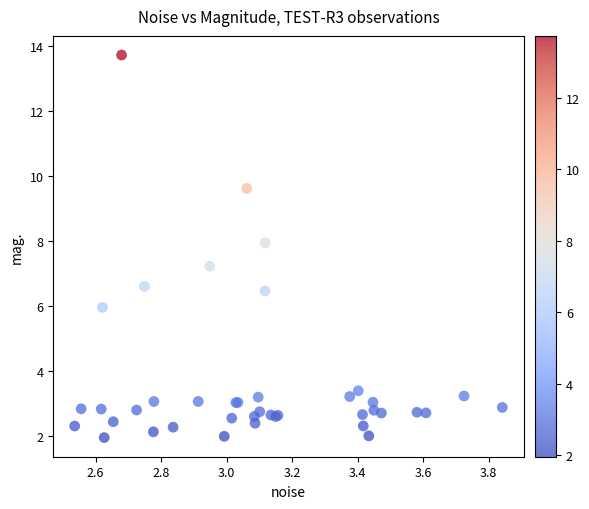

What Y value in the scatter plot is closest to 7?

7.2